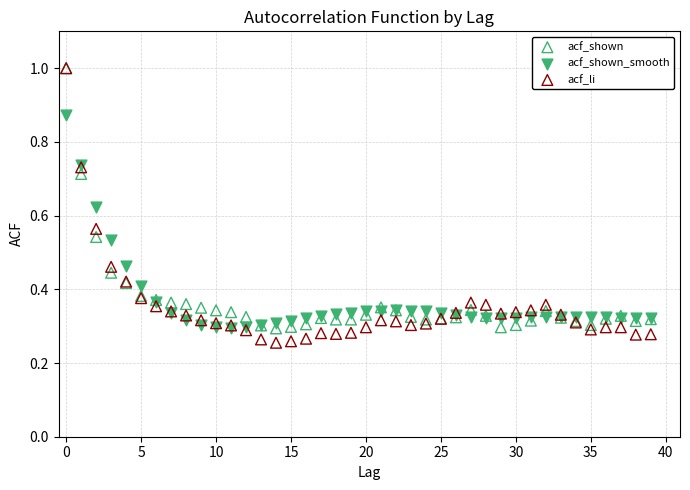

Which series contains the lowest Y value?

acf_li